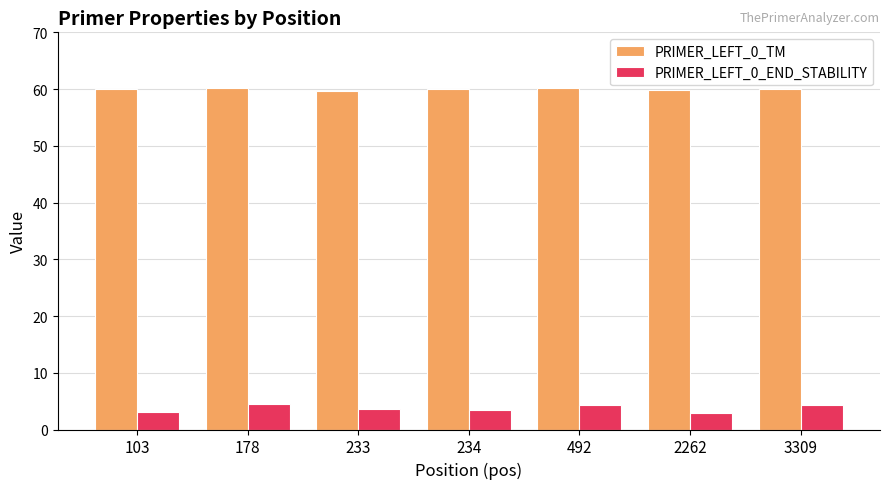

Are the bars horizontal?

No